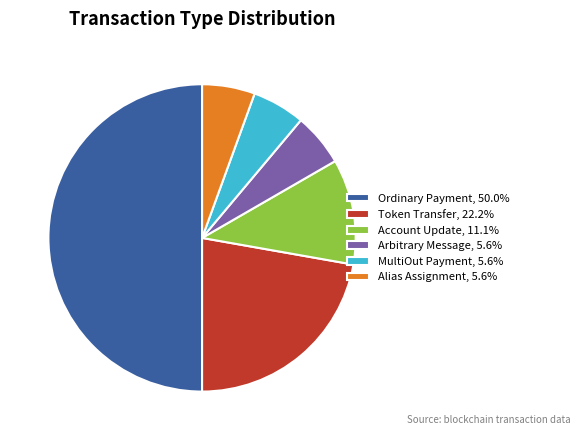

Count the number of slices in the pie.

6